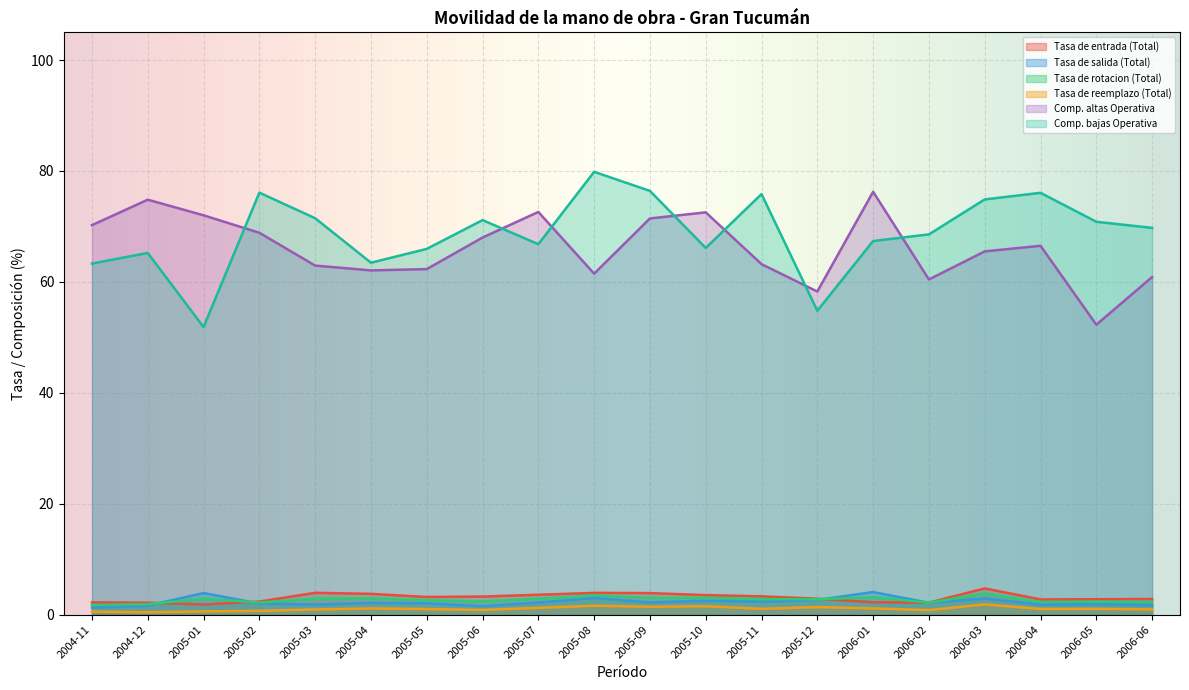

Rank the series by their maximum value, from highest to lowest.

Comp. bajas Operativa, Comp. altas Operativa, Tasa de entrada (Total), Tasa de salida (Total), Tasa de rotacion (Total), Tasa de reemplazo (Total)